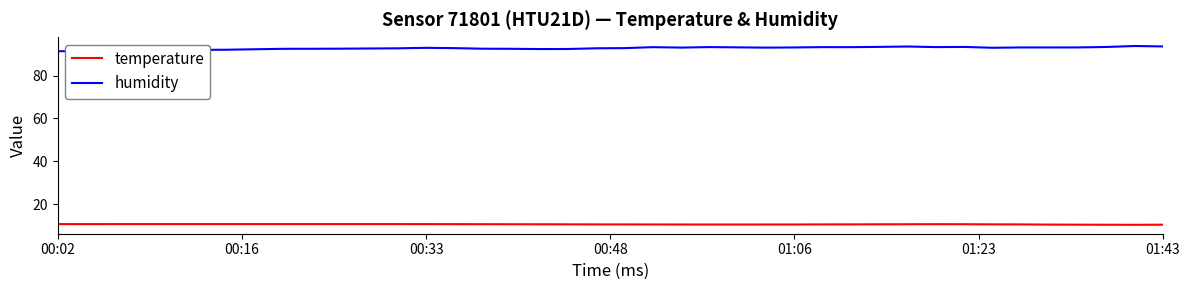

Which series has the largest total across all categories?

humidity